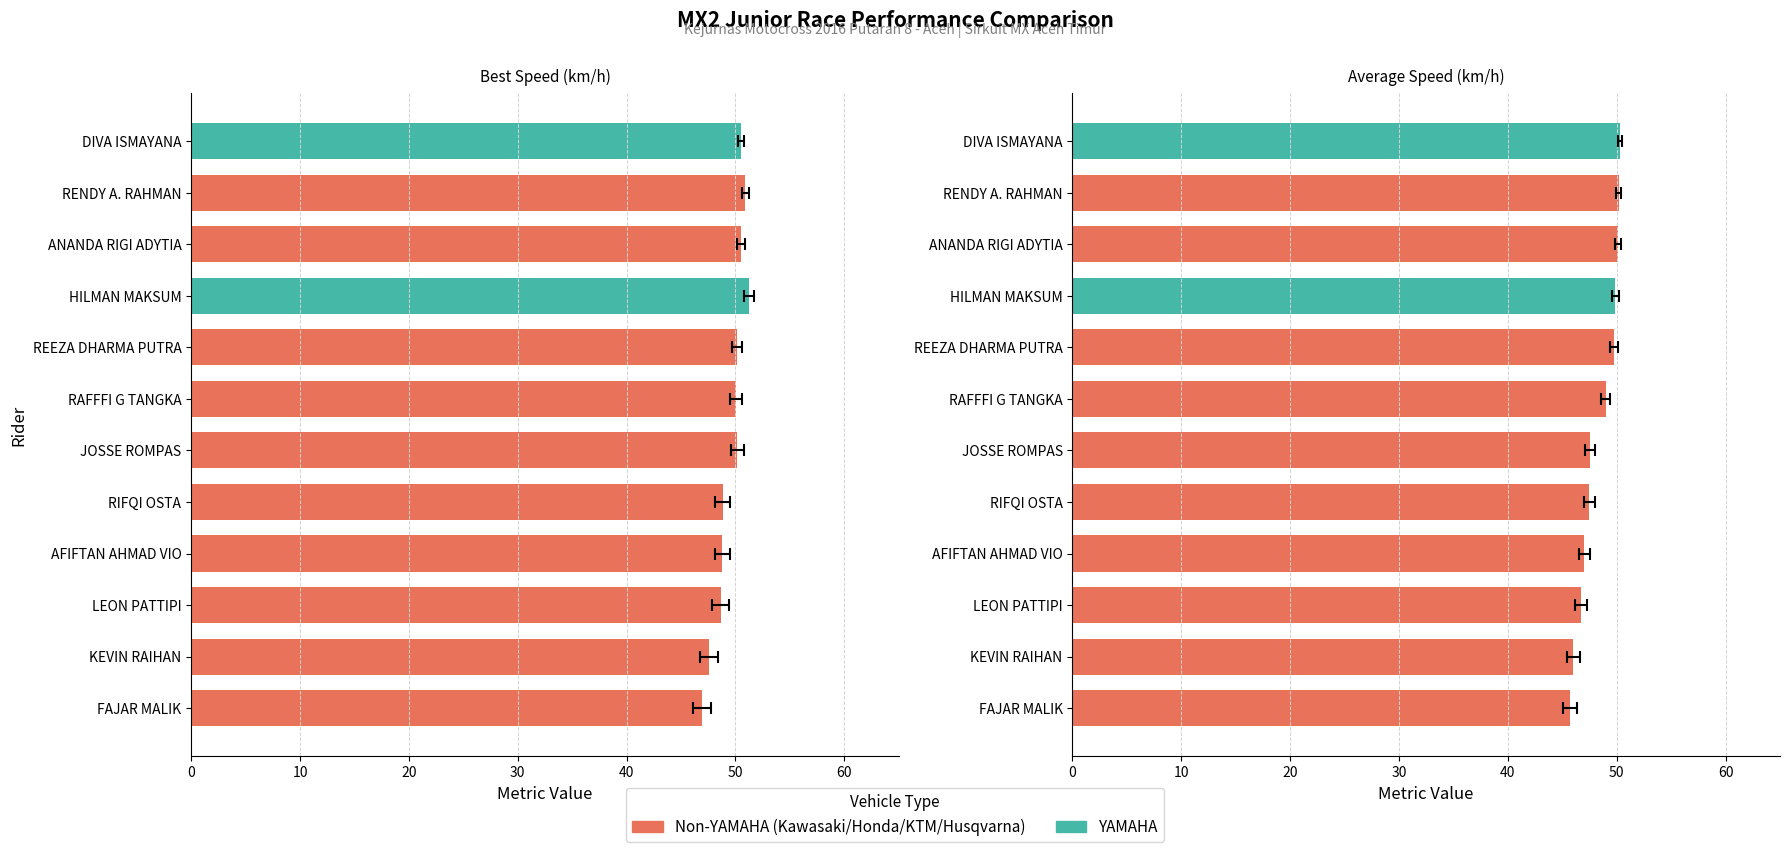

What is the maximum value for Average Speed?

50.3